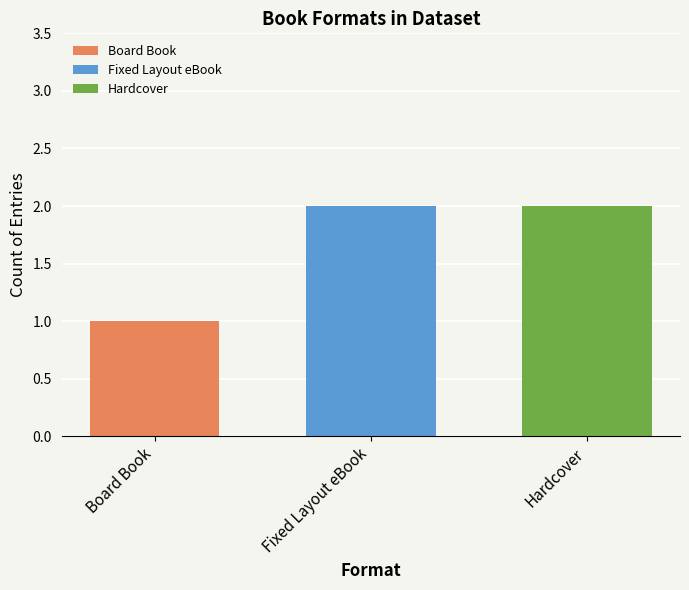

True or false: Board Book has a value of 1 at Fixed Layout eBook.

True